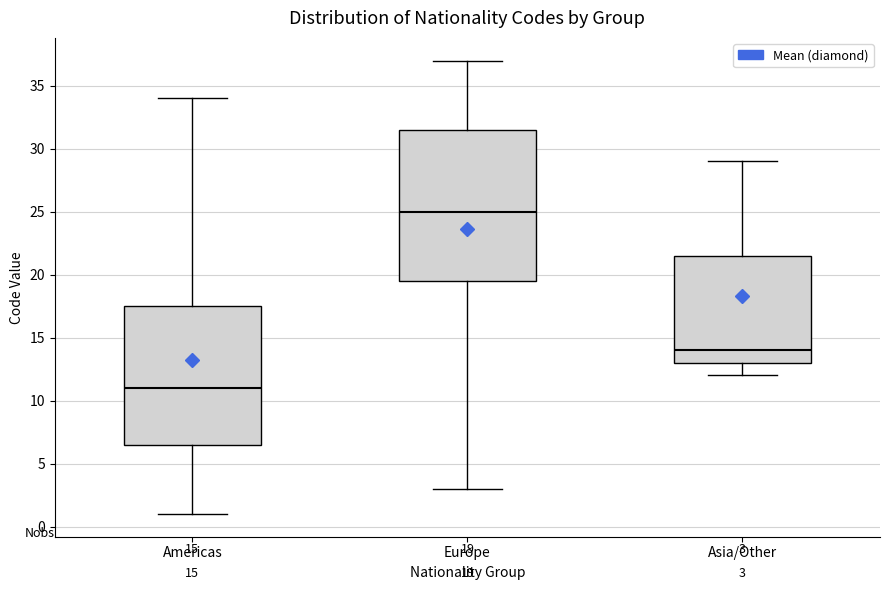

Which box is the tallest, from its lower edge to its upper edge?

Europe